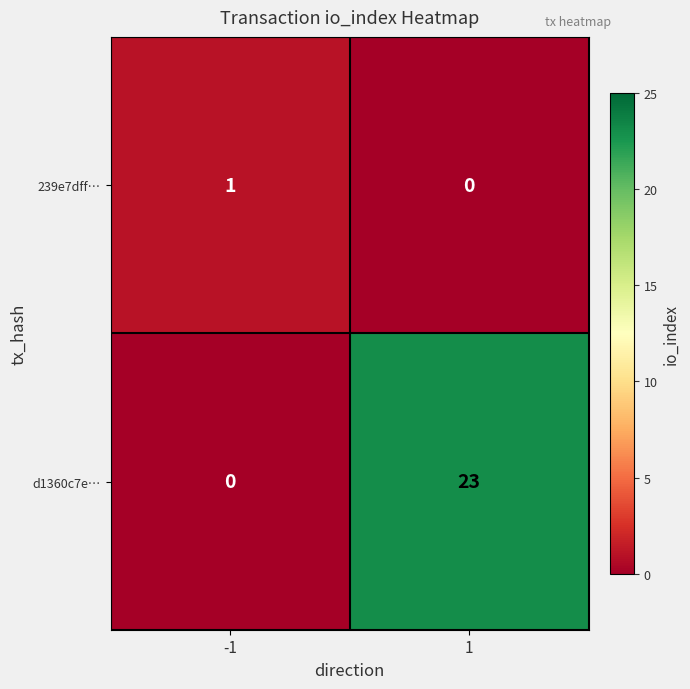

The d1360c7e… series shows 23 at 1. True or false?

True